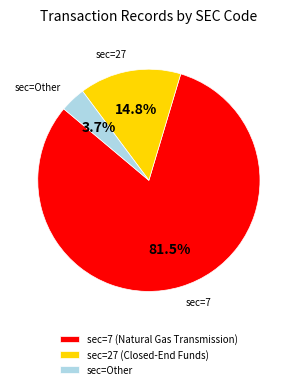

To the nearest percent, what is the difference between the largest and smallest slice percentages?

78%